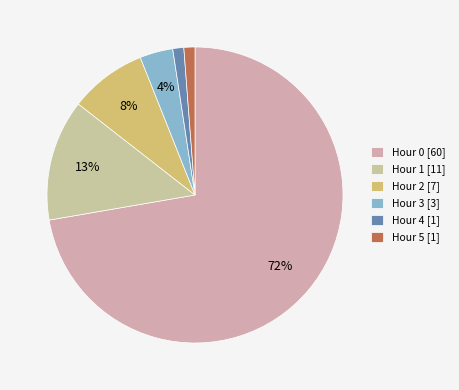

How many slices are in this pie chart?

6